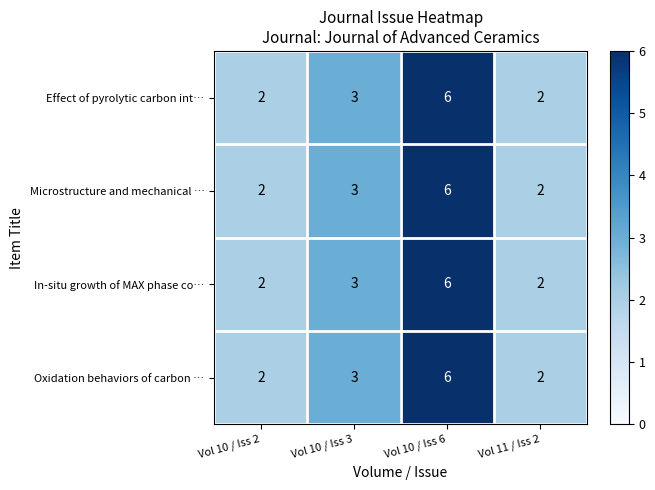

Reading left to right, list all the values displayed in this chart.

Effect of pyrolytic carbon int…: 2	3	6	2
Microstructure and mechanical …: 2	3	6	2
In-situ growth of MAX phase co…: 2	3	6	2
Oxidation behaviors of carbon …: 2	3	6	2